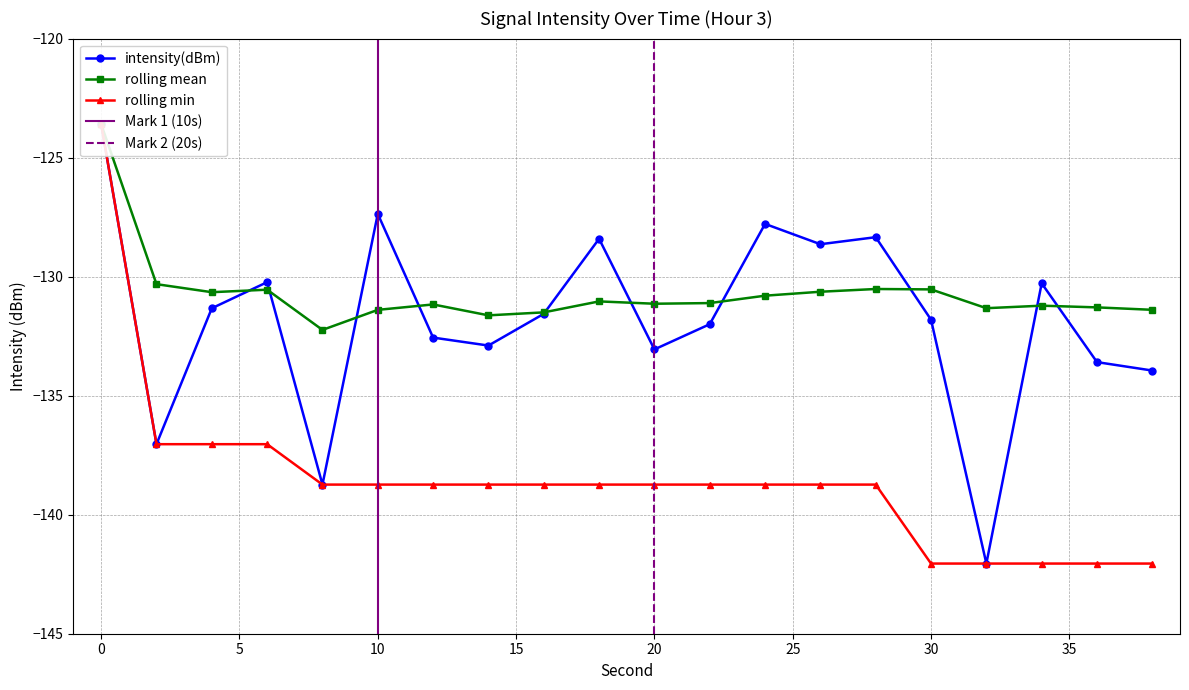

What is the lowest value of the intensity(dBm) series?

-142.1